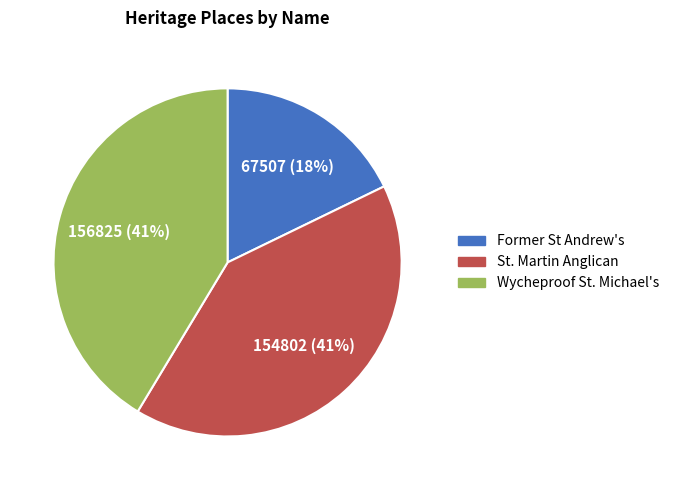

How many segments does this pie chart have?

3